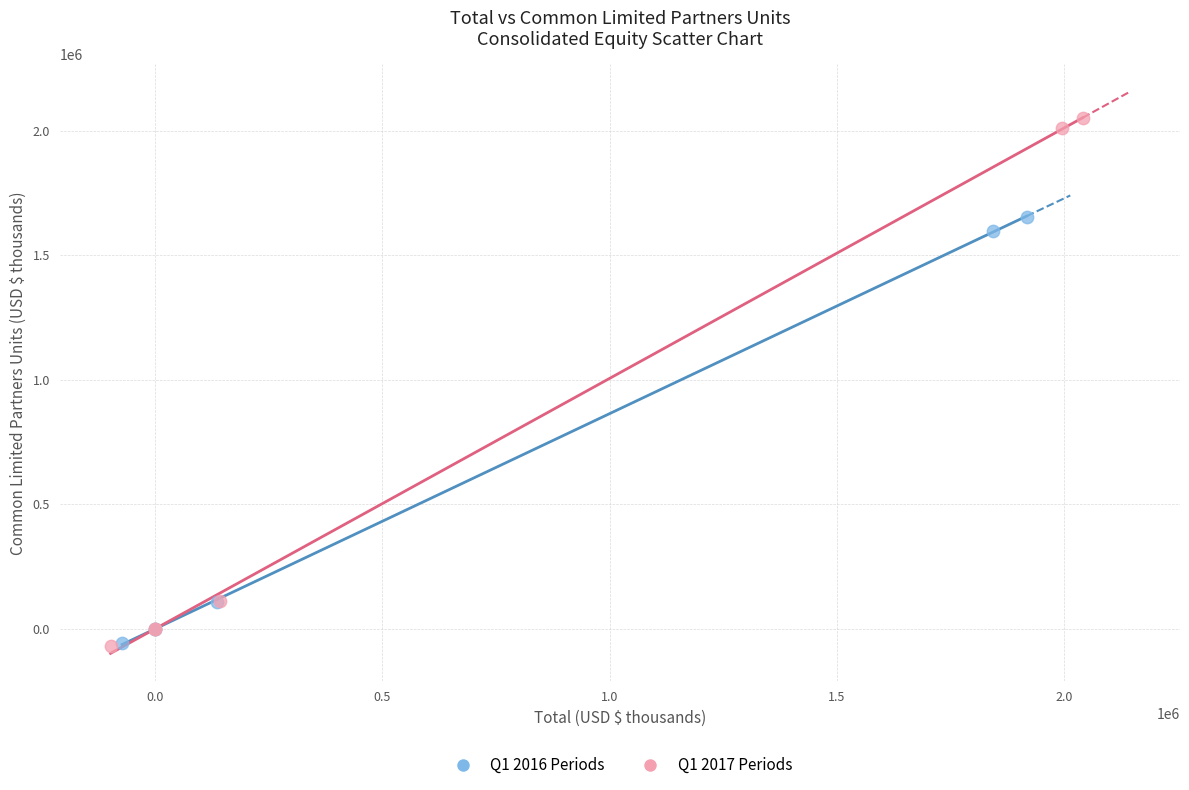

Which series contains the highest Y value?

Q1 2017 Periods